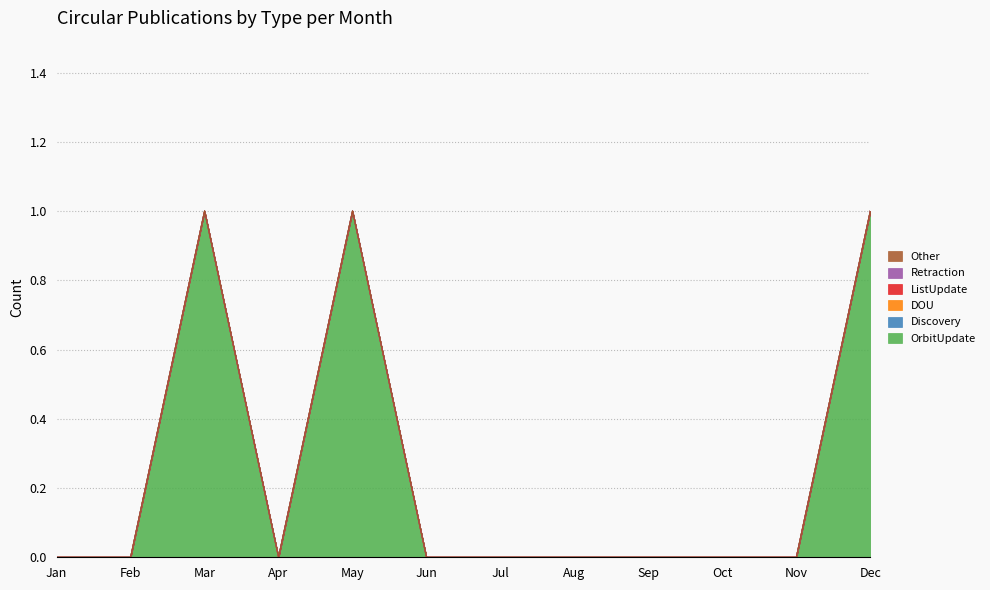

True or false: OrbitUpdate and DOU intersect in this chart.

False